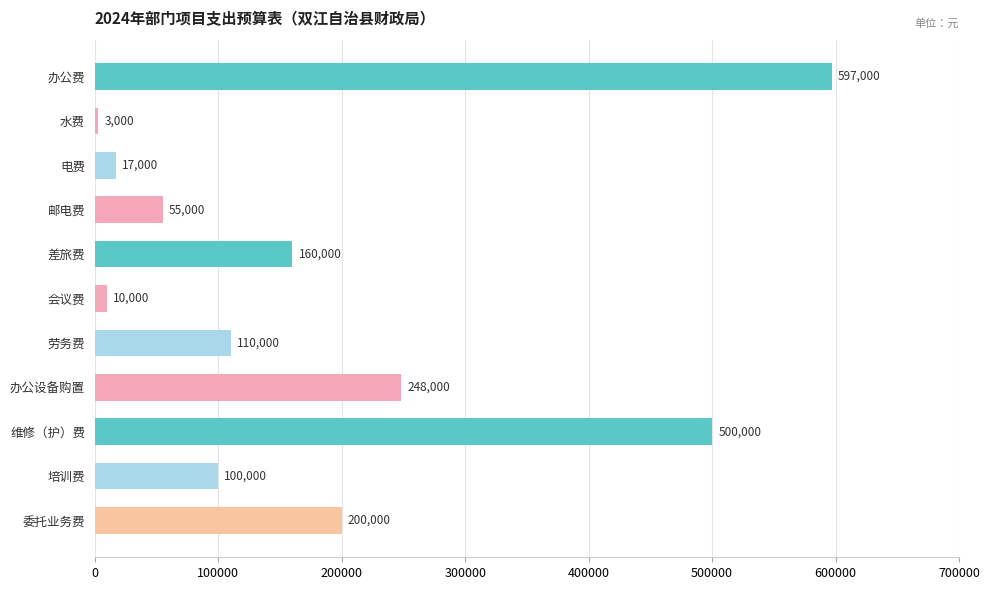

What is the change in value from 办公费 to 会议费?

-587000